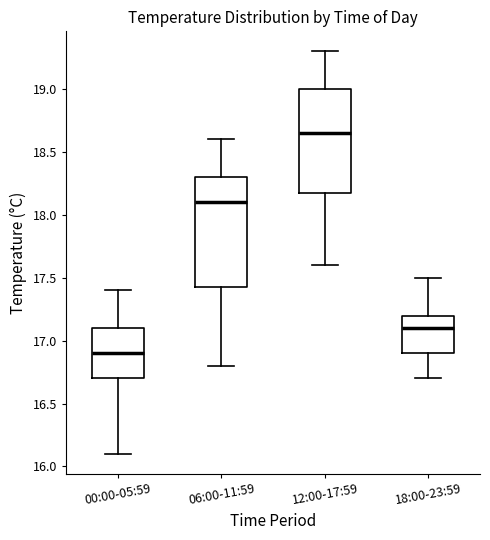

Reading left to right, read every box against the y-axis: the position of its median line, the range the box covers, and the ends of its whiskers. The values are not printed on the chart, so give them approximately, as read against the axis.

00:00-05:59: median 16.90, box 16.70 to 17.10, whiskers 16.10 to 17.40
06:00-11:59: median 18.10, box 17.45 to 18.30, whiskers 16.80 to 18.60
12:00-17:59: median 18.65, box 18.20 to 19.00, whiskers 17.60 to 19.30
18:00-23:59: median 17.10, box 16.90 to 17.20, whiskers 16.70 to 17.50